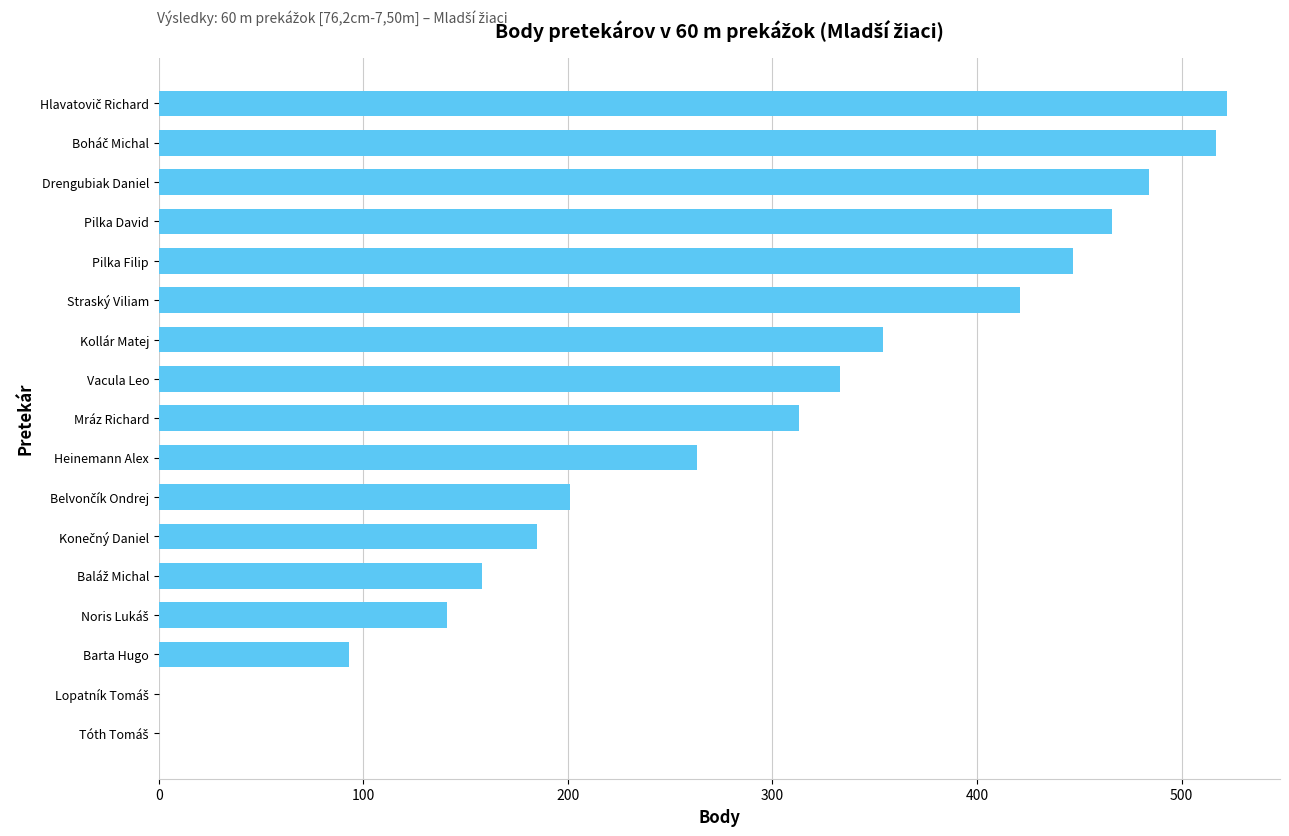

What value does the data have at Kollár Matej, to the nearest 50?

350